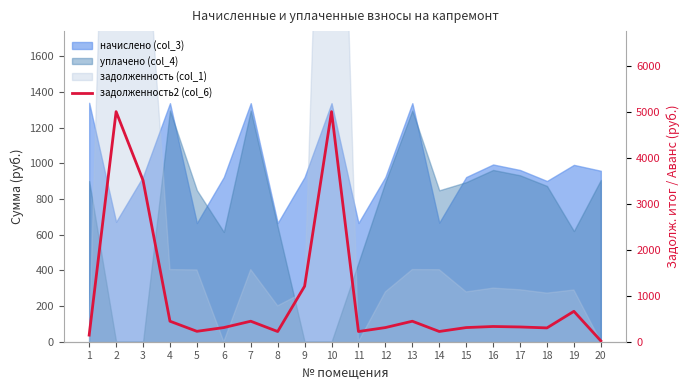

The chart shows a value of 221.7 at 11. True or false?

True